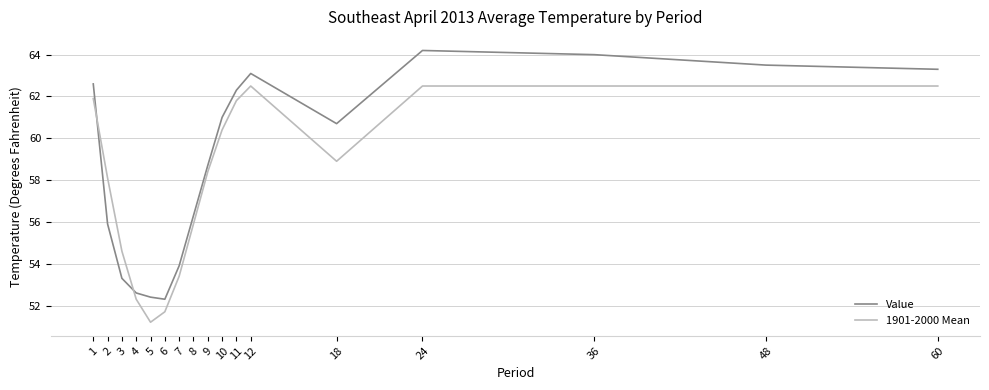

How many times do Value and 1901-2000 Mean cross each other?

2